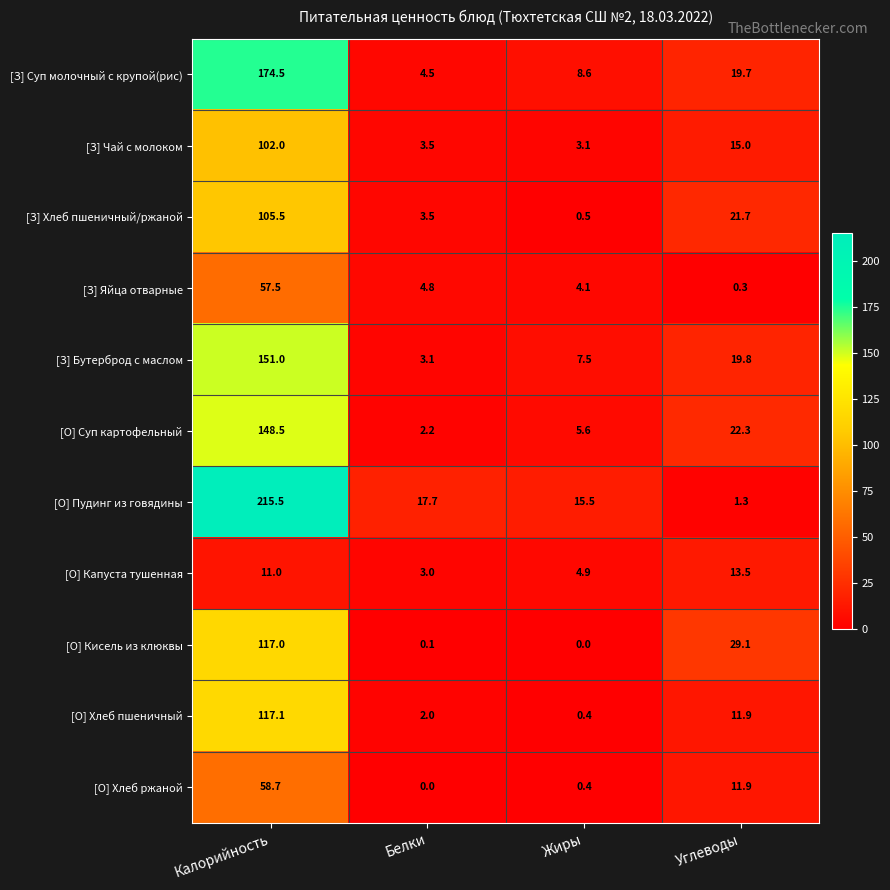

Where does the [З] Суп молочный с крупой(рис) series first go above 19?

Калорийность